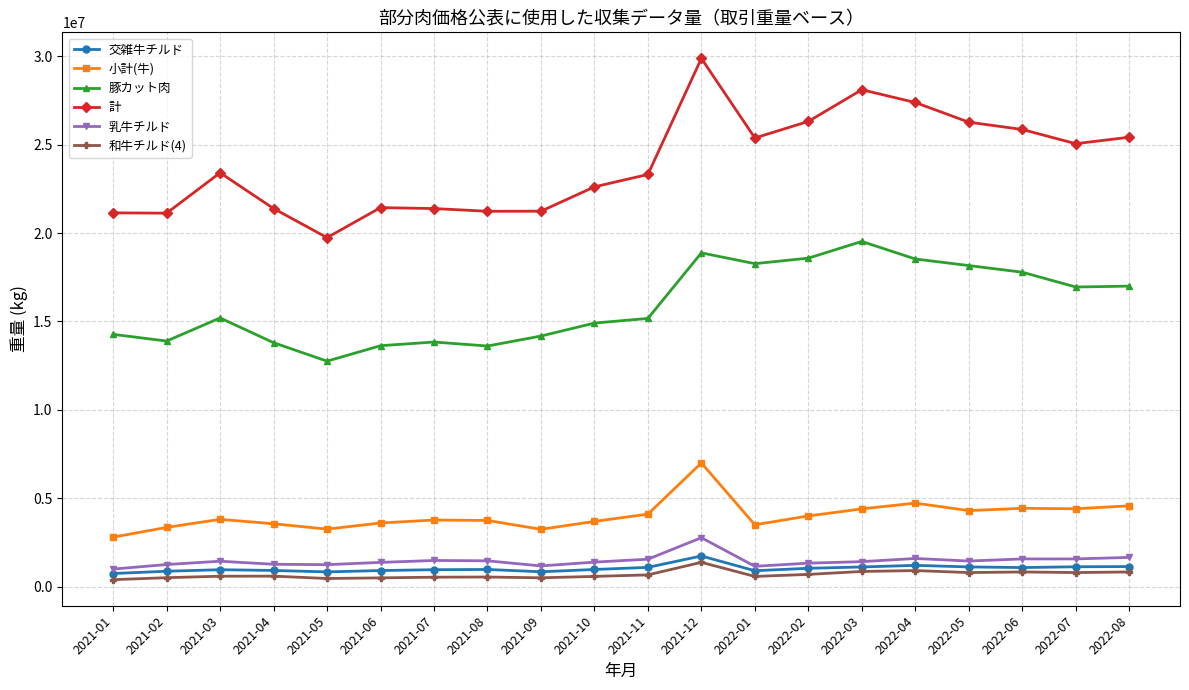

The 計 series shows 25853451 at 2022-06. True or false?

True